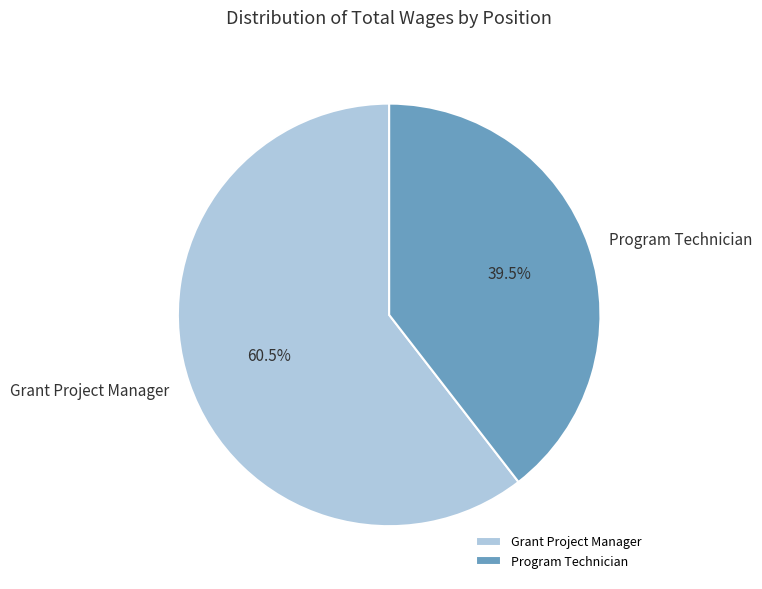

To the nearest percent, what is the difference between the largest and smallest slice percentages?

21%